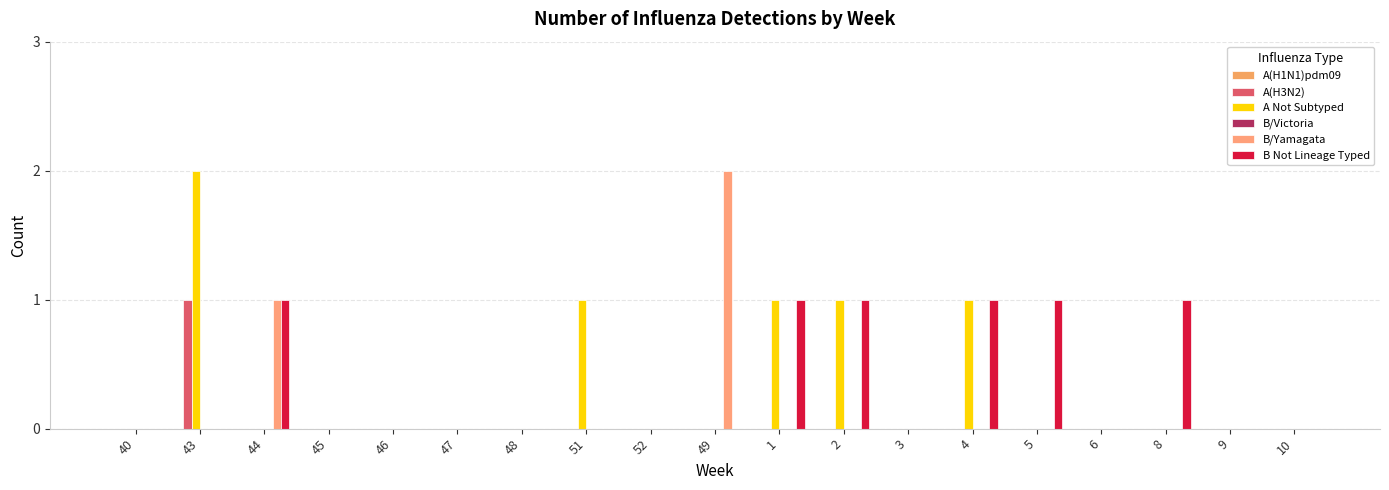

Reading left to right, list all the values displayed in this chart.

A(H1N1)pdm09: 40=0	43=0	44=0	45=0	46=0	47=0	48=0	51=0	52=0	49=0	1=0	2=0	3=0	4=0	5=0	6=0	8=0	9=0	10=0
A(H3N2): 40=0	43=1	44=0	45=0	46=0	47=0	48=0	51=0	52=0	49=0	1=0	2=0	3=0	4=0	5=0	6=0	8=0	9=0	10=0
A Not Subtyped: 40=0	43=2	44=0	45=0	46=0	47=0	48=0	51=1	52=0	49=0	1=1	2=1	3=0	4=1	5=0	6=0	8=0	9=0	10=0
B/Victoria: 40=0	43=0	44=0	45=0	46=0	47=0	48=0	51=0	52=0	49=0	1=0	2=0	3=0	4=0	5=0	6=0	8=0	9=0	10=0
B/Yamagata: 40=0	43=0	44=1	45=0	46=0	47=0	48=0	51=0	52=0	49=2	1=0	2=0	3=0	4=0	5=0	6=0	8=0	9=0	10=0
B Not Lineage Typed: 40=0	43=0	44=1	45=0	46=0	47=0	48=0	51=0	52=0	49=0	1=1	2=1	3=0	4=1	5=1	6=0	8=1	9=0	10=0